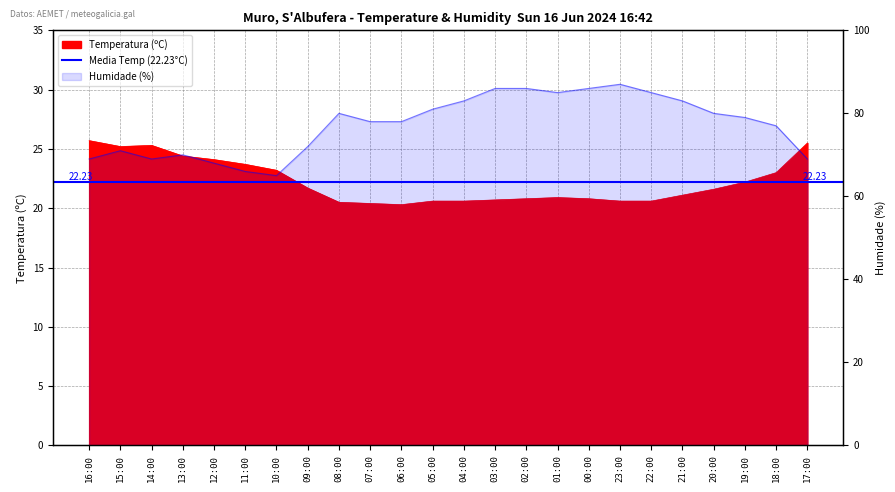

Does the chart display data point markers on the line(s)?

No